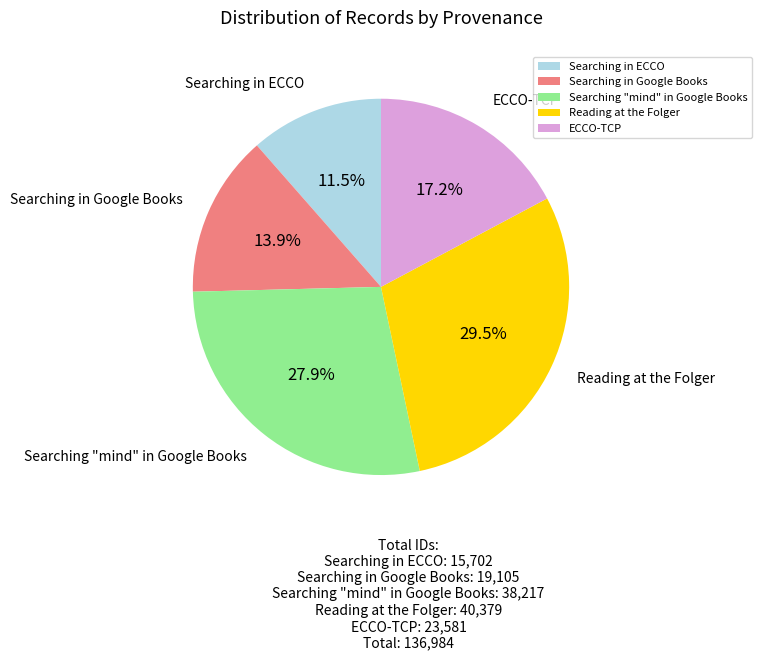

Rank the categories by value from lowest to highest.

Searching in ECCO, Searching in Google Books, ECCO-TCP, Searching "mind" in Google Books, Reading at the Folger